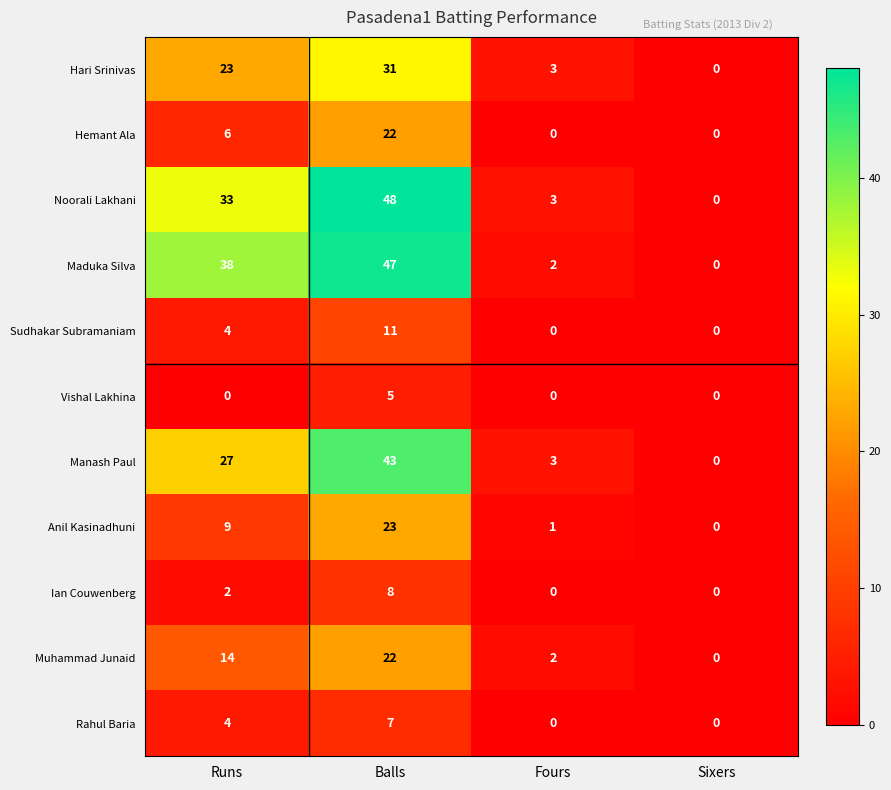

How many distinct data groups are displayed?

11